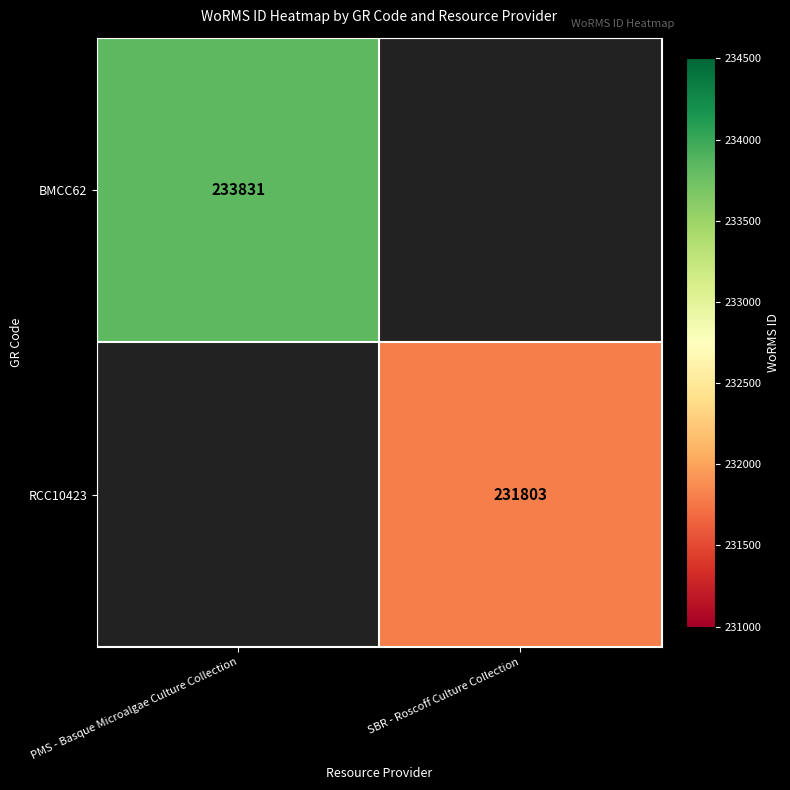

The RCC10423 series shows 76633.5 at SBR - Roscoff Culture Collection. True or false?

False